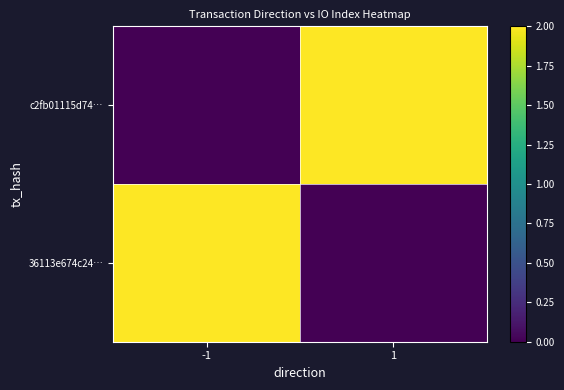

Rank the series by their maximum value, from lowest to highest.

c2fb01115d74…, 36113e674c24…